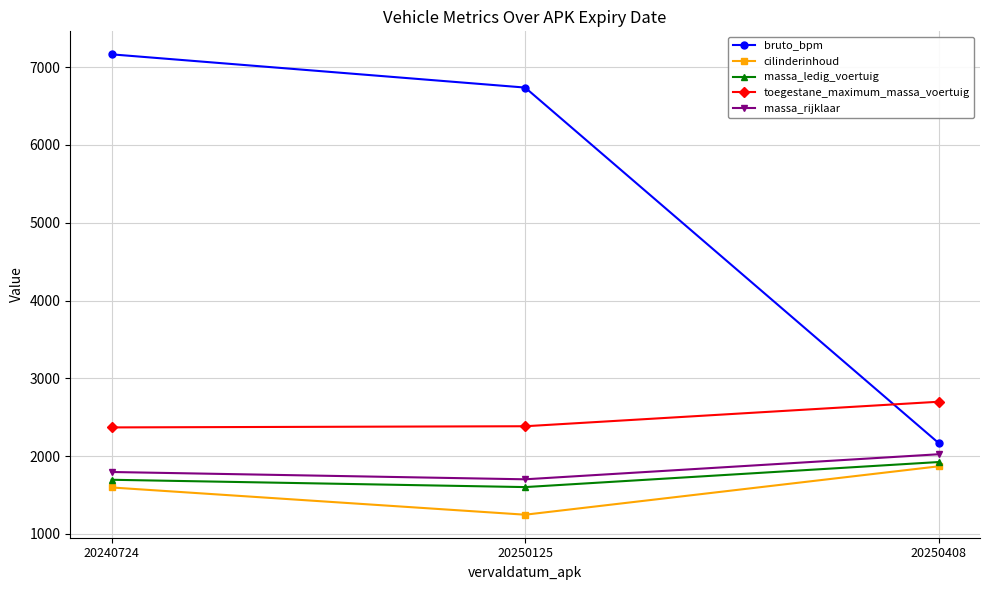

List the labels in order of massa_rijklaar value, largest first.

20250408, 20240724, 20250125